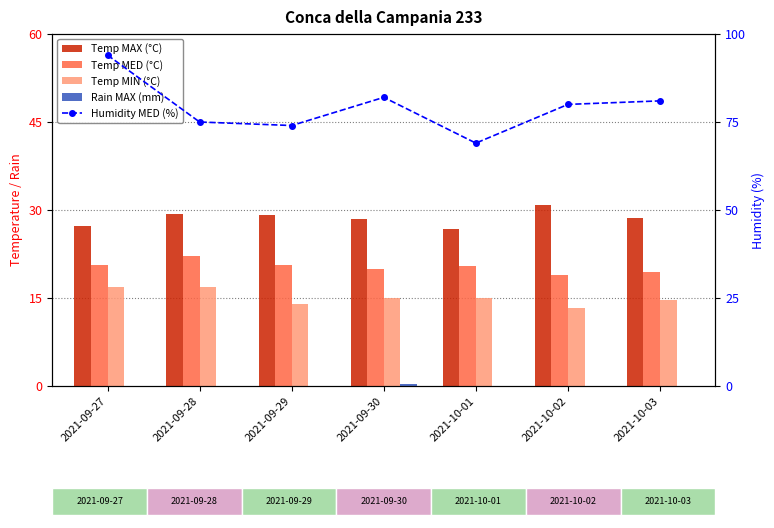

How many categories are shown in the chart?

7